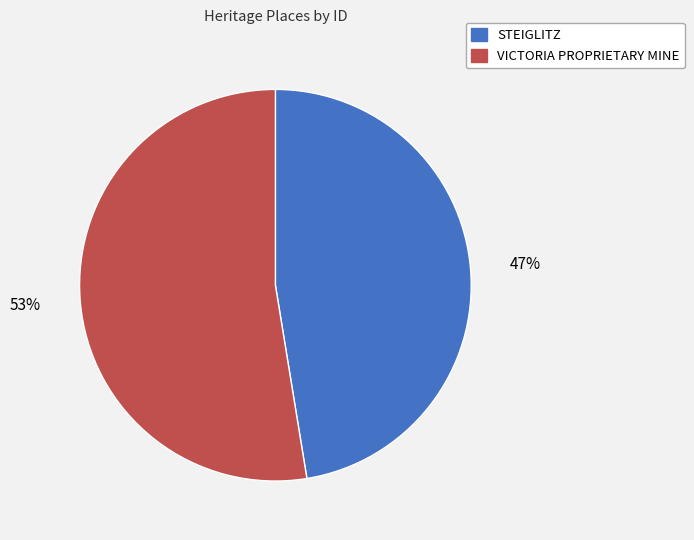

What percentage is the STEIGLITZ slice, to the nearest percent?

47%